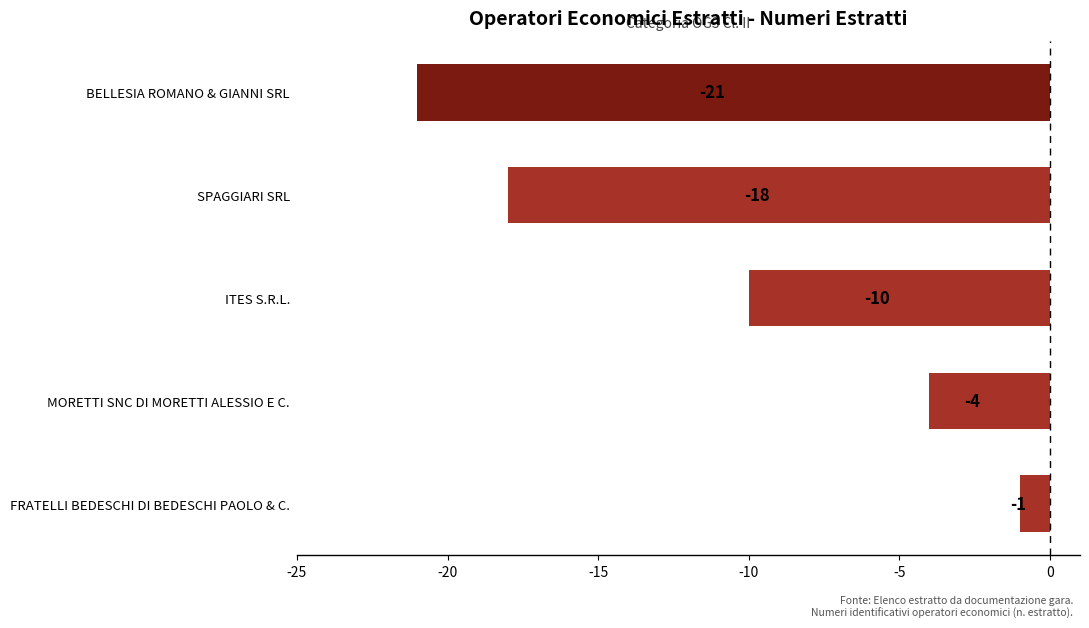

Is it true that the value at BELLESIA ROMANO & GIANNI SRL is -21?

True